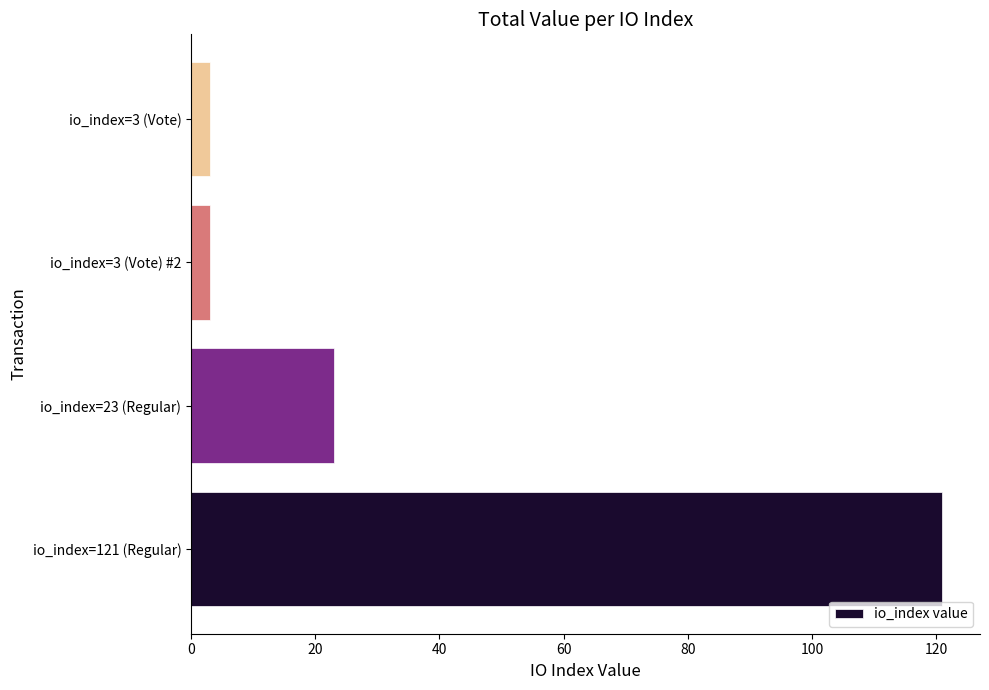

How many distinct data groups are displayed?

1